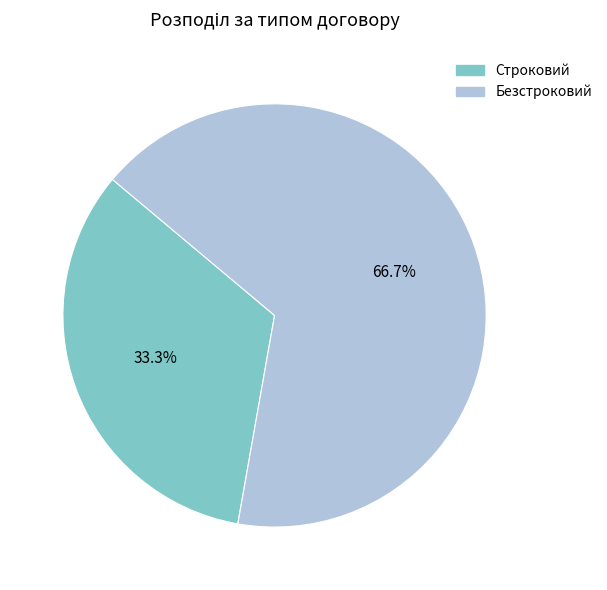

Combined, do Строковий and Безстроковий account for over 50%?

Yes